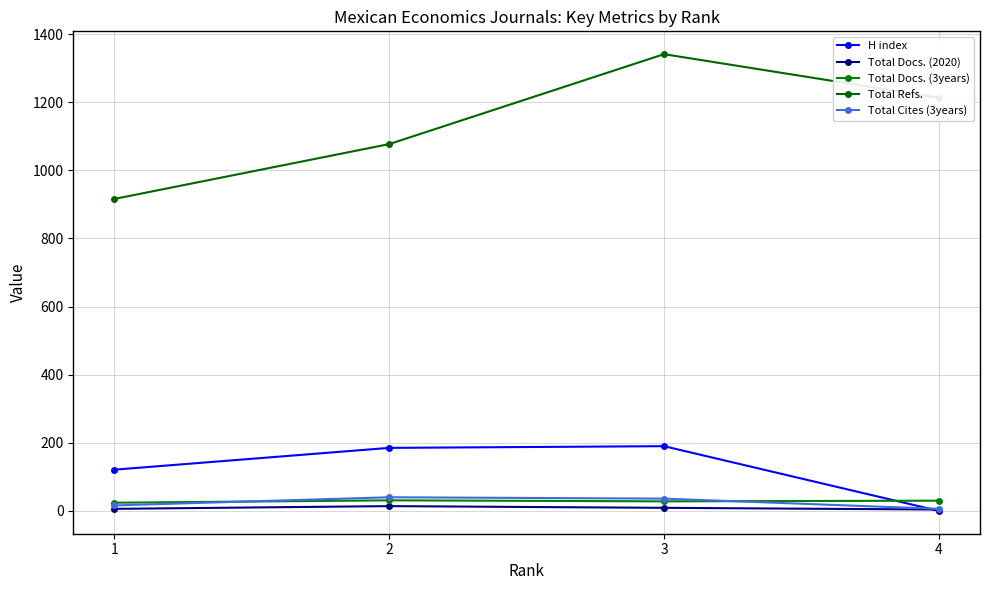

What is the value of the H index point at the 2nd from the left?

185